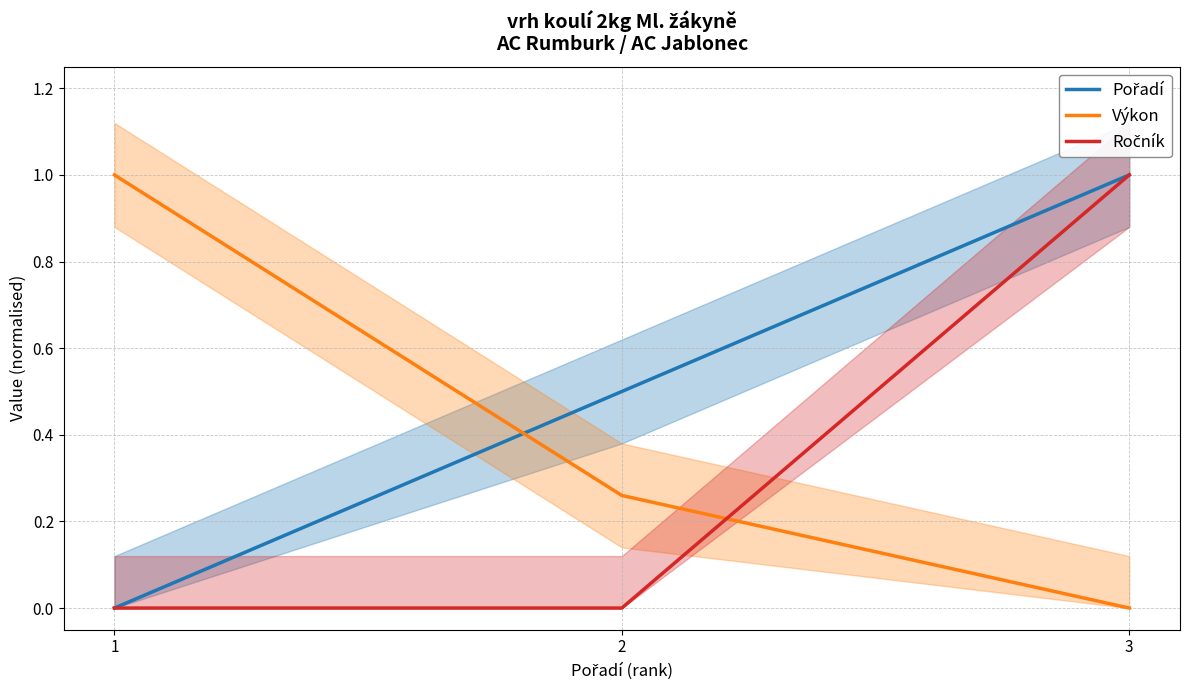

What are all the series names shown in the legend?

Pořadí, Výkon, Ročník